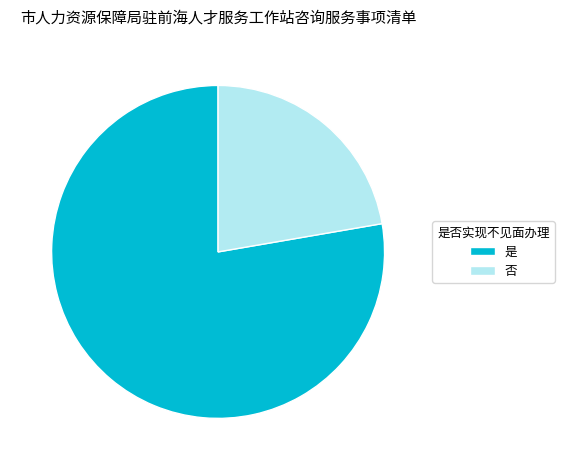

Count the number of slices in the pie.

2